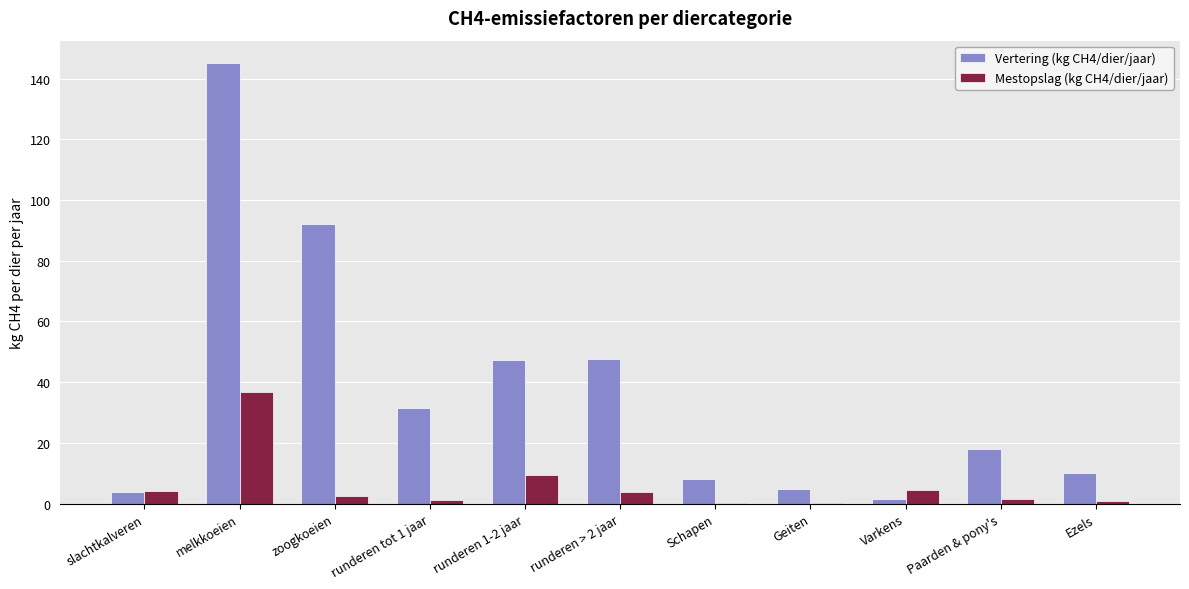

What is the sum of all Vertering (kg CH4/dier/jaar) values?

410.1